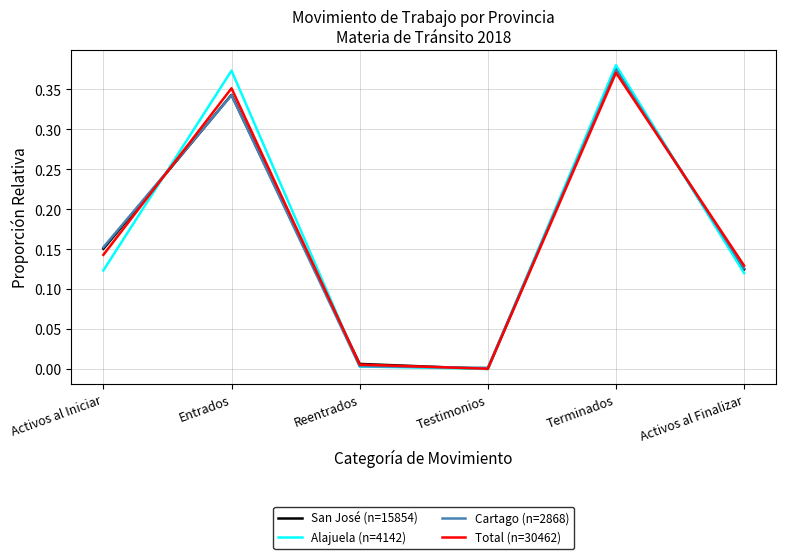

What are all the series names shown in the legend?

San José (n=15854), Alajuela (n=4142), Cartago (n=2868), Total (n=30462)